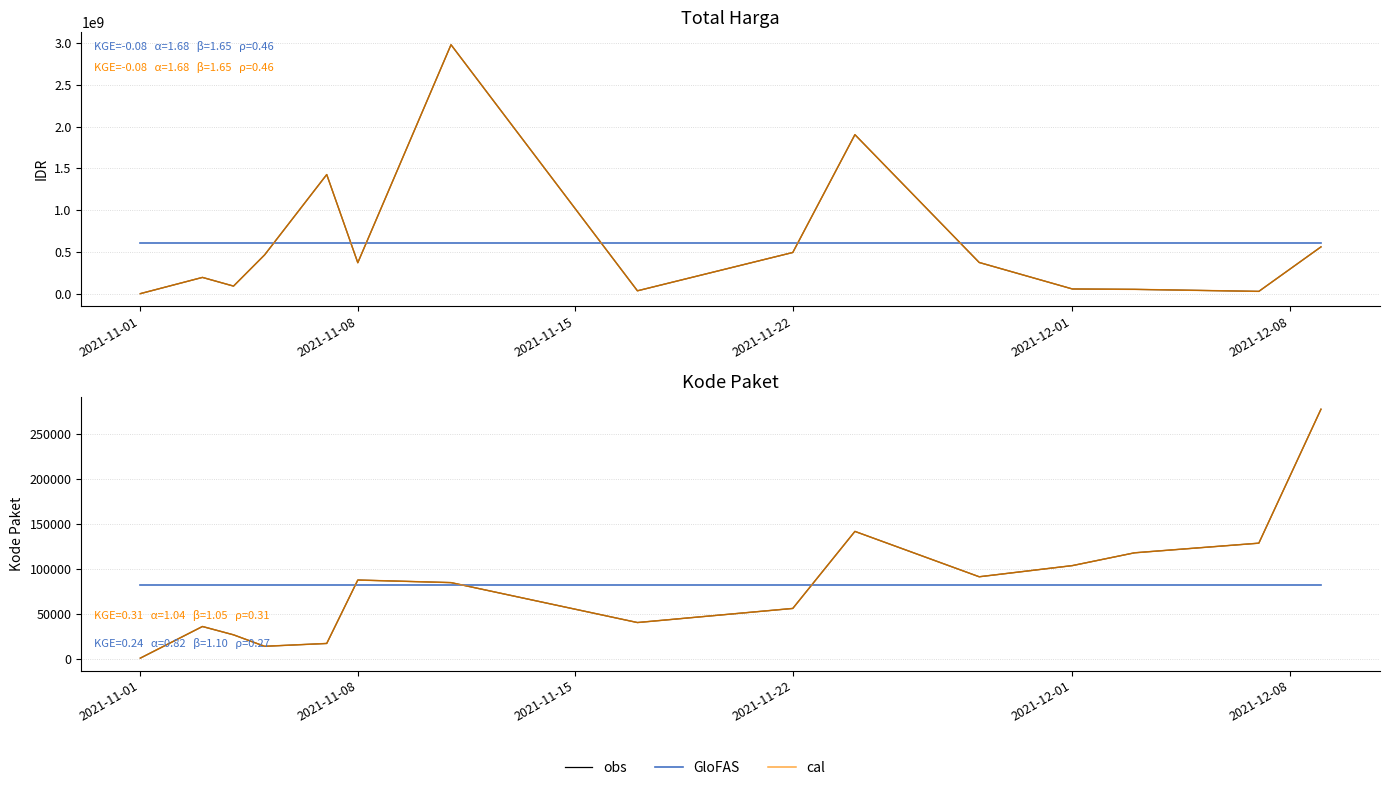

True or false: cal and obs cross at least once.

False